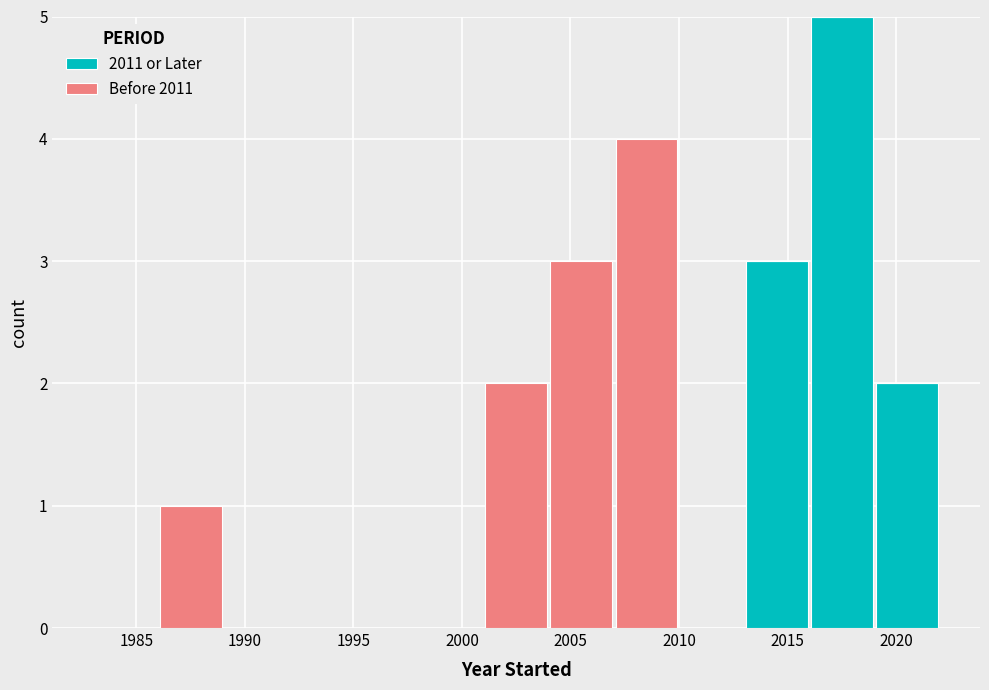

Reading left to right, list every stacked bar in this chart as the range it spans on the x-axis followed by its total height. The values are not printed on the chart, so give them approximately, as read against the axis.

1983 to 1986: 0
1986 to 1989: 1
1989 to 1992: 0
1992 to 1995: 0
1995 to 1998: 0
1998 to 2001: 0
2001 to 2004: 2
2004 to 2007: 3
2007 to 2010: 4
2010 to 2013: 0
2013 to 2016: 3
2016 to 2019: 5
2019 to 2022: 2